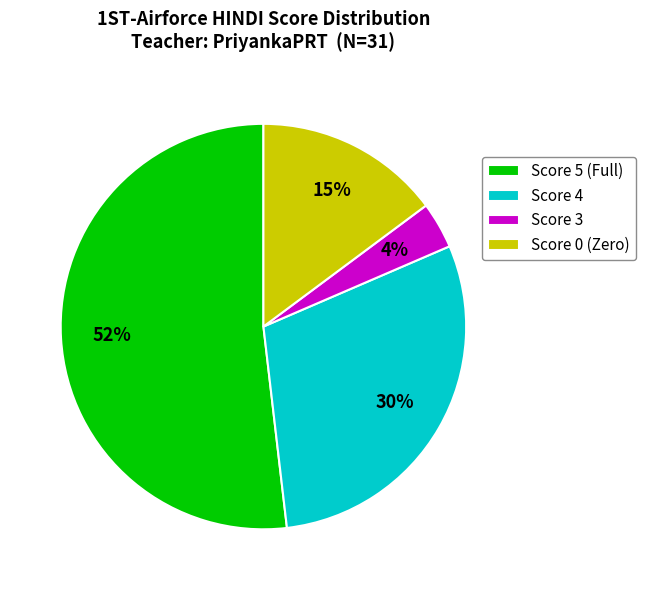

Is there a majority slice in this chart?

Yes